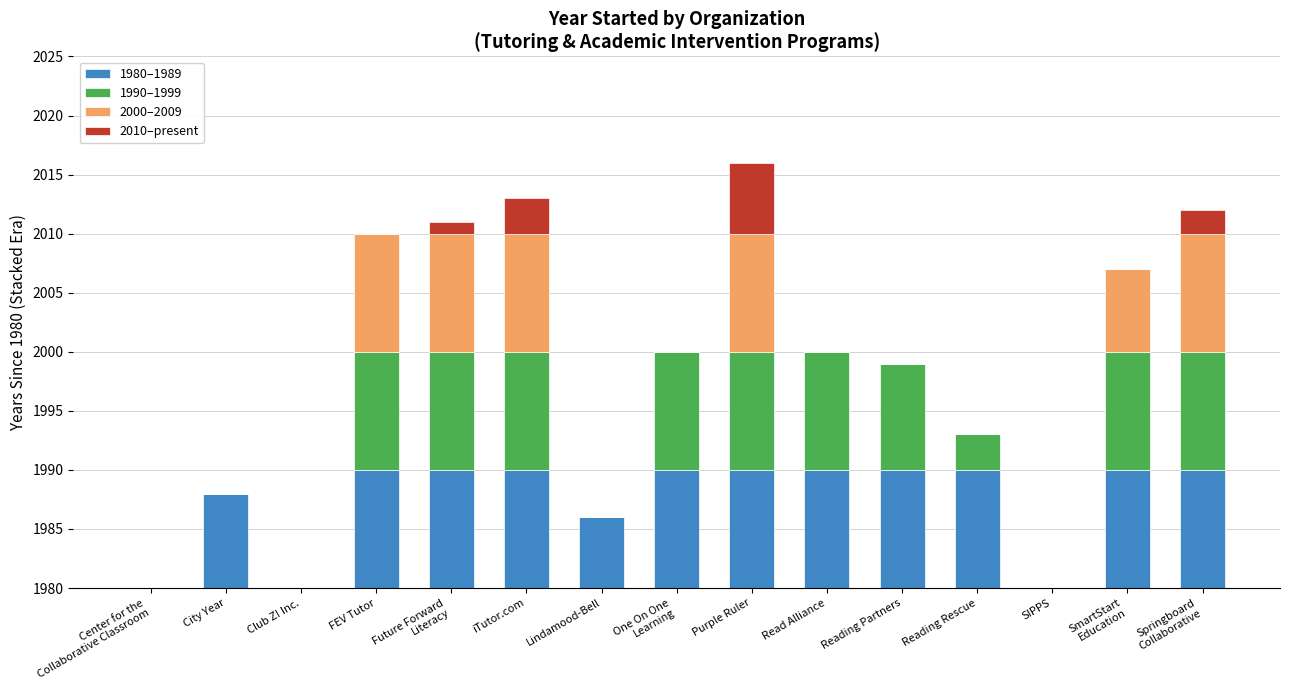

At which label is 2000–2009 closest to 5?

SmartStart
Education